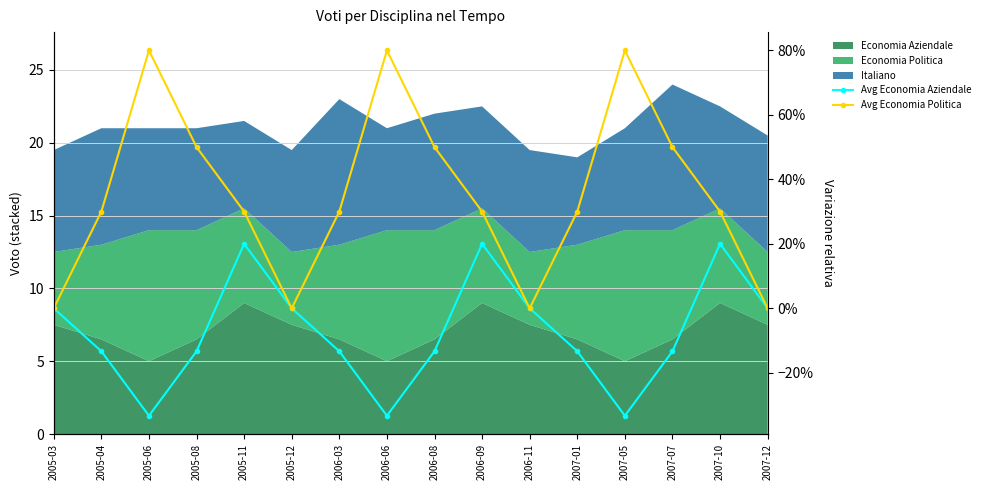

What is the label of the 15th point from the left?

2007-10